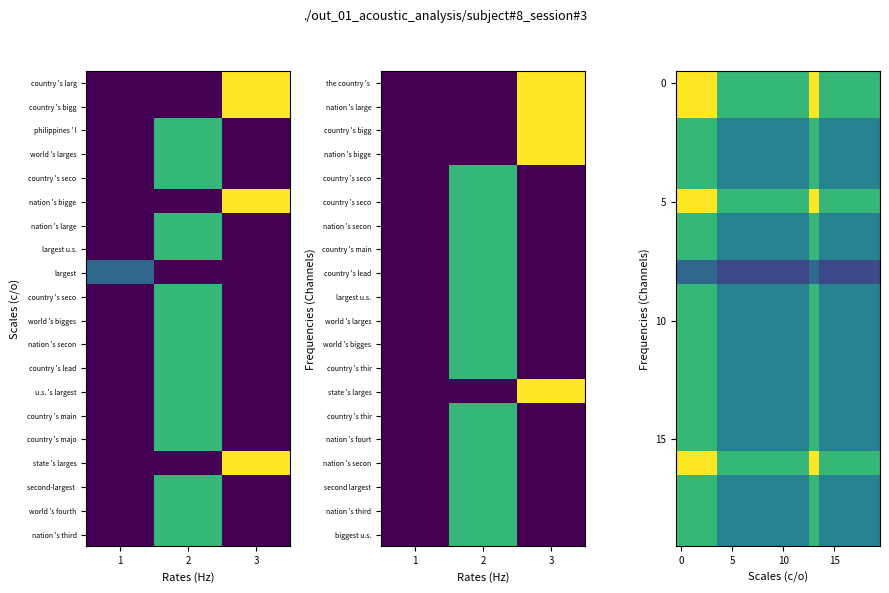

What is the maximum value shown in the chart?

3.0